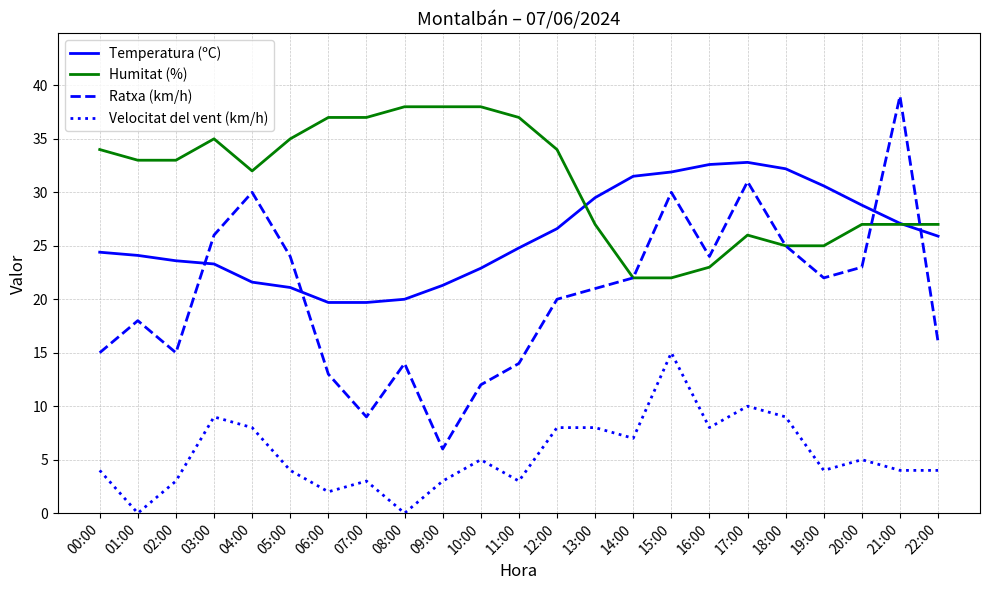

How many lines are shown in the chart?

4